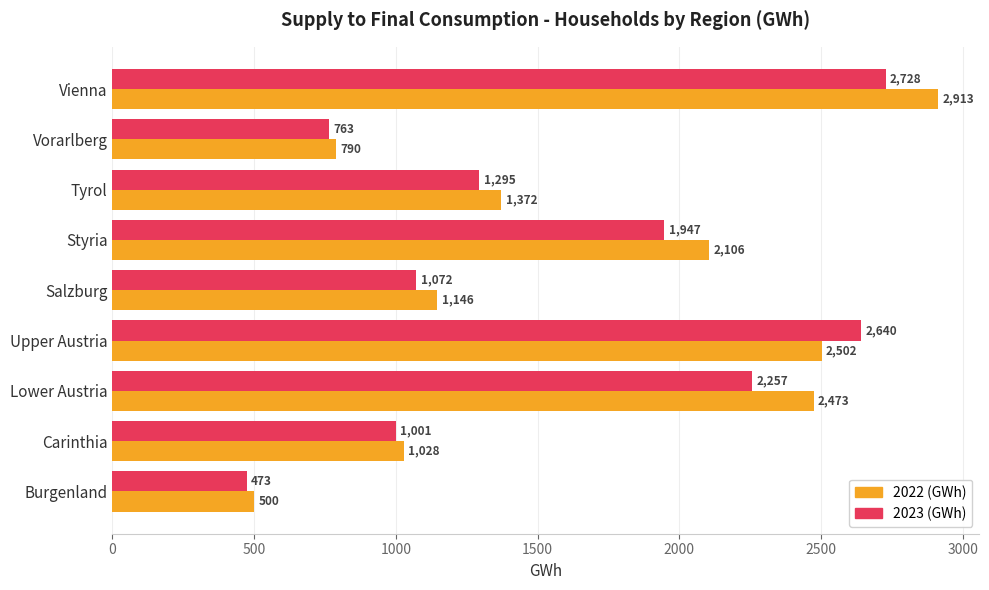

Count the number of data series in this chart.

2